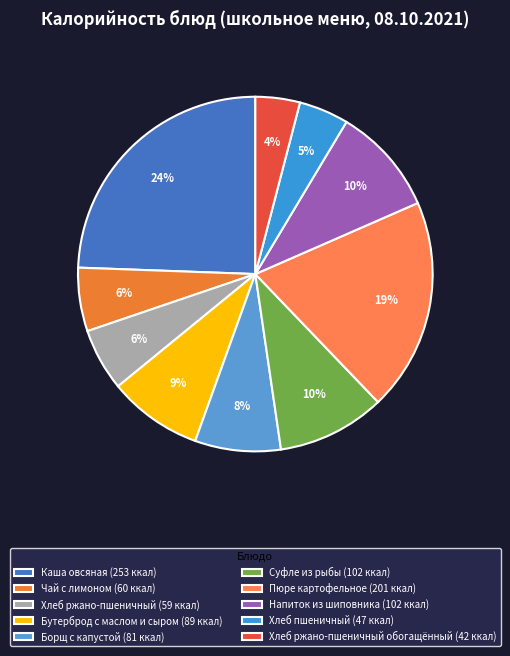

How many segments does this pie chart have?

10